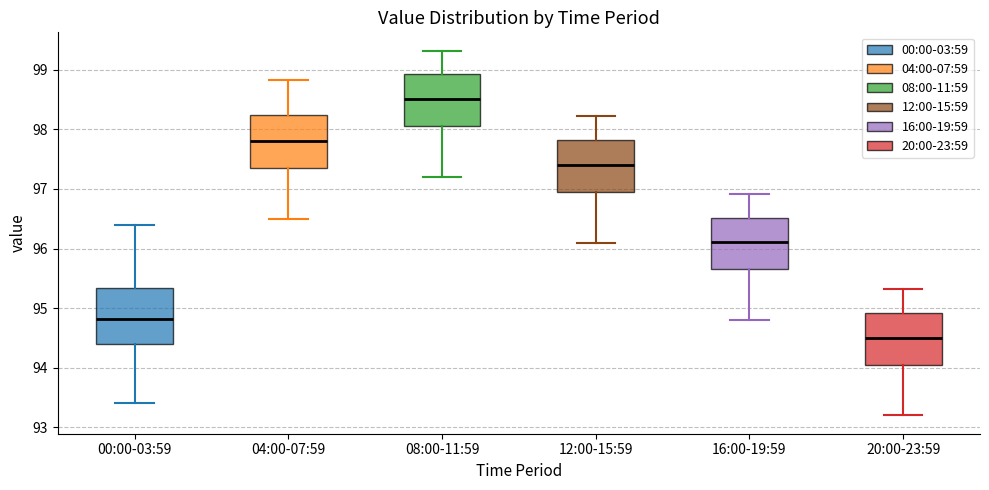

Reading left to right, transcribe this box plot: for each box, give where its median line is, the range the box spans, and where its two whiskers end, as read against the y-axis. The values are not printed on the chart, so give them approximately, as read against the axis.

00:00-03:59: median 94.8, box 94.4 to 95.3, whiskers 93.4 to 96.4
04:00-07:59: median 97.8, box 97.4 to 98.2, whiskers 96.5 to 98.8
08:00-11:59: median 98.5, box 98.1 to 98.9, whiskers 97.2 to 99.3
12:00-15:59: median 97.4, box 97.0 to 97.8, whiskers 96.1 to 98.2
16:00-19:59: median 96.1, box 95.7 to 96.5, whiskers 94.8 to 96.9
20:00-23:59: median 94.5, box 94.1 to 94.9, whiskers 93.2 to 95.3